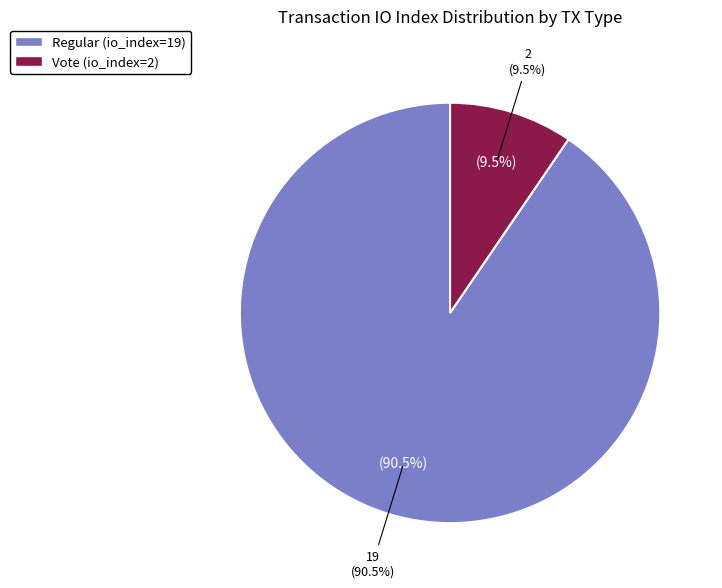

How many segments does this pie chart have?

2